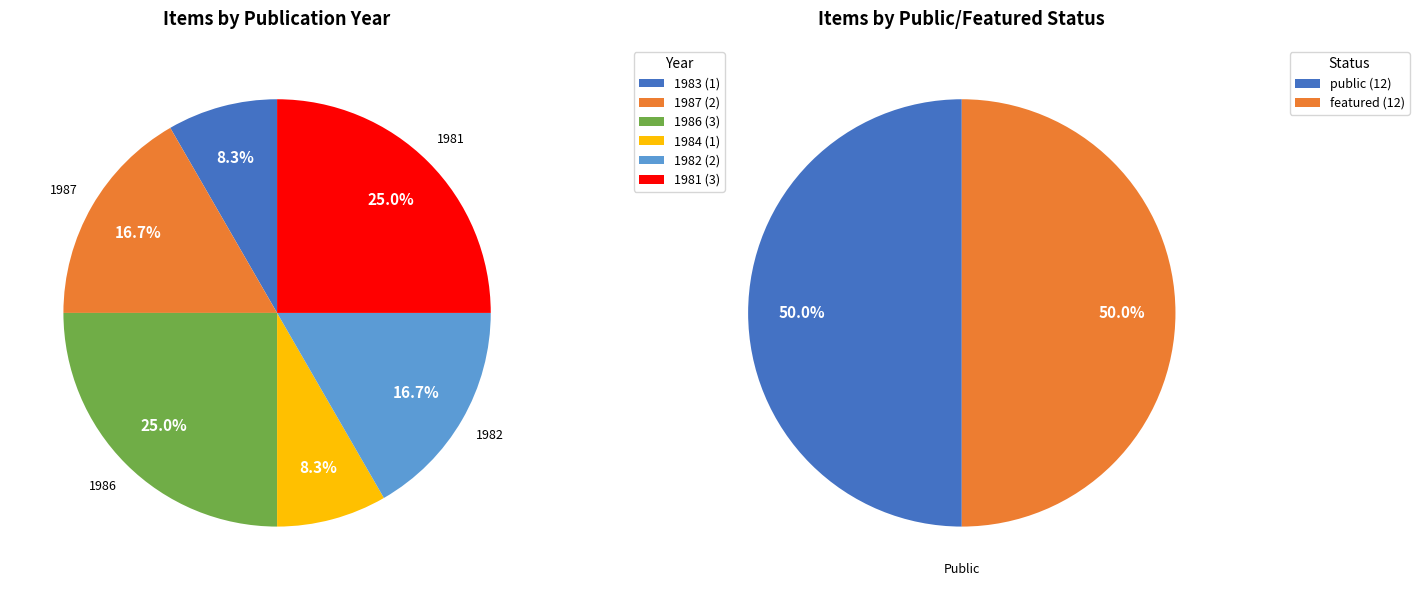

Does any single category account for the majority?

No